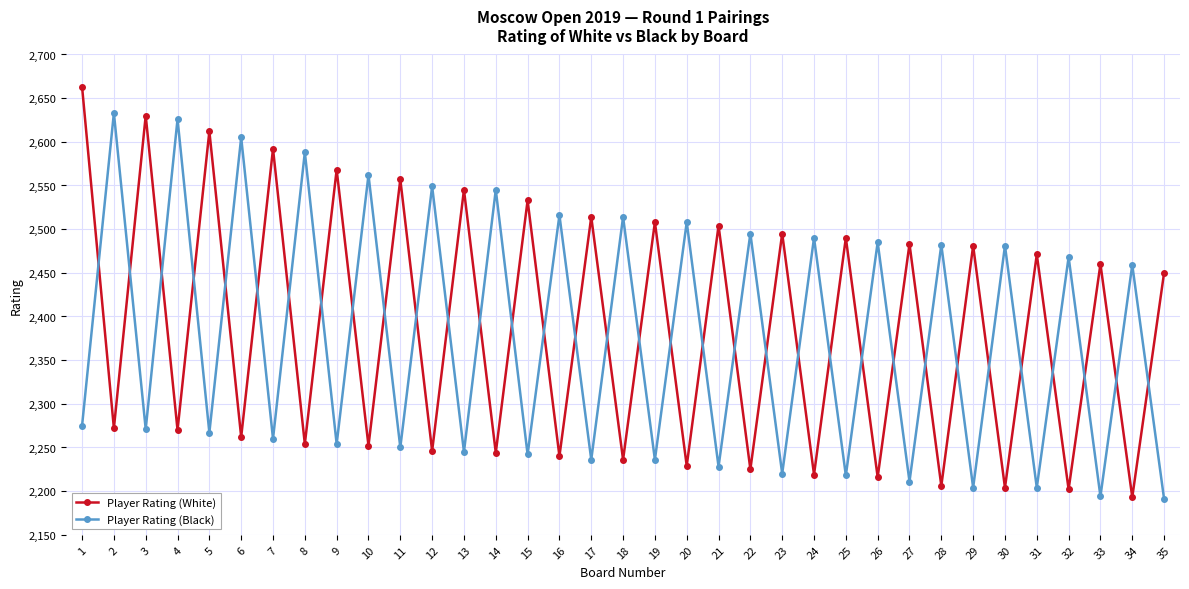

Which series changed the most between 9 and 13?

Player Rating (White)